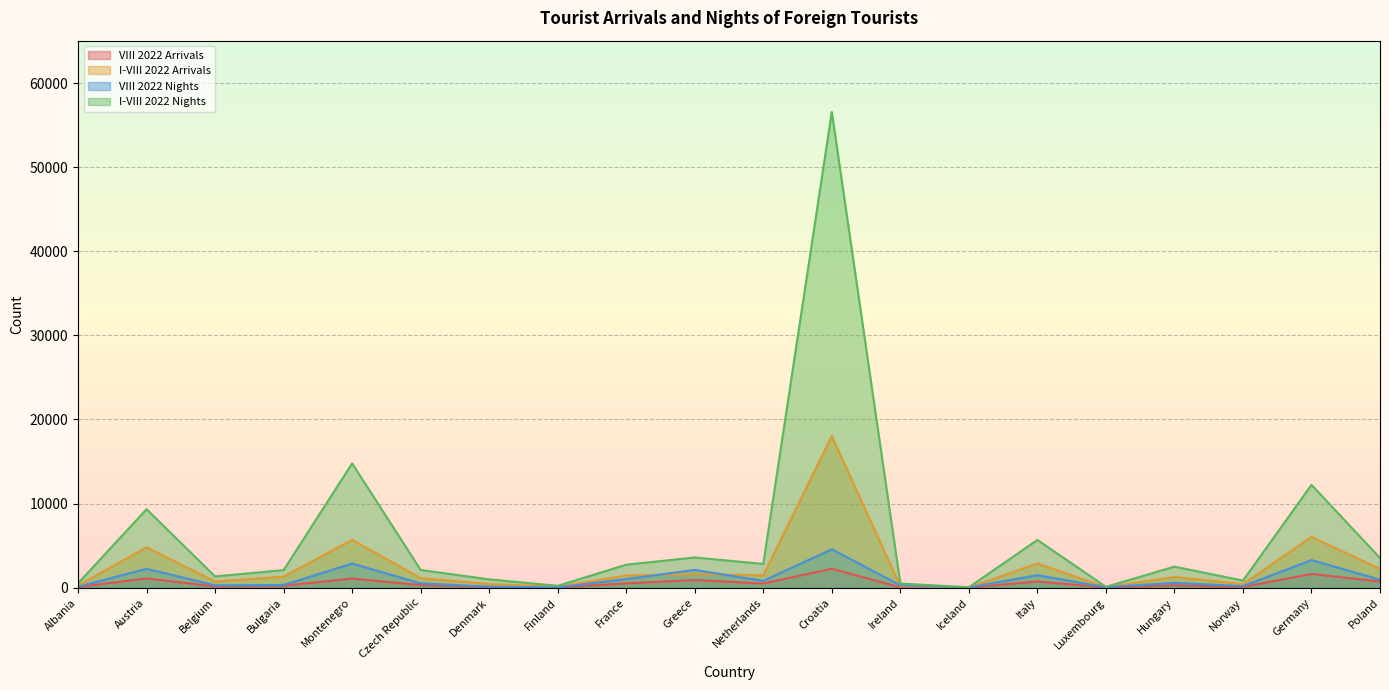

What is the sum of all VIII 2022 Arrivals values?

10600